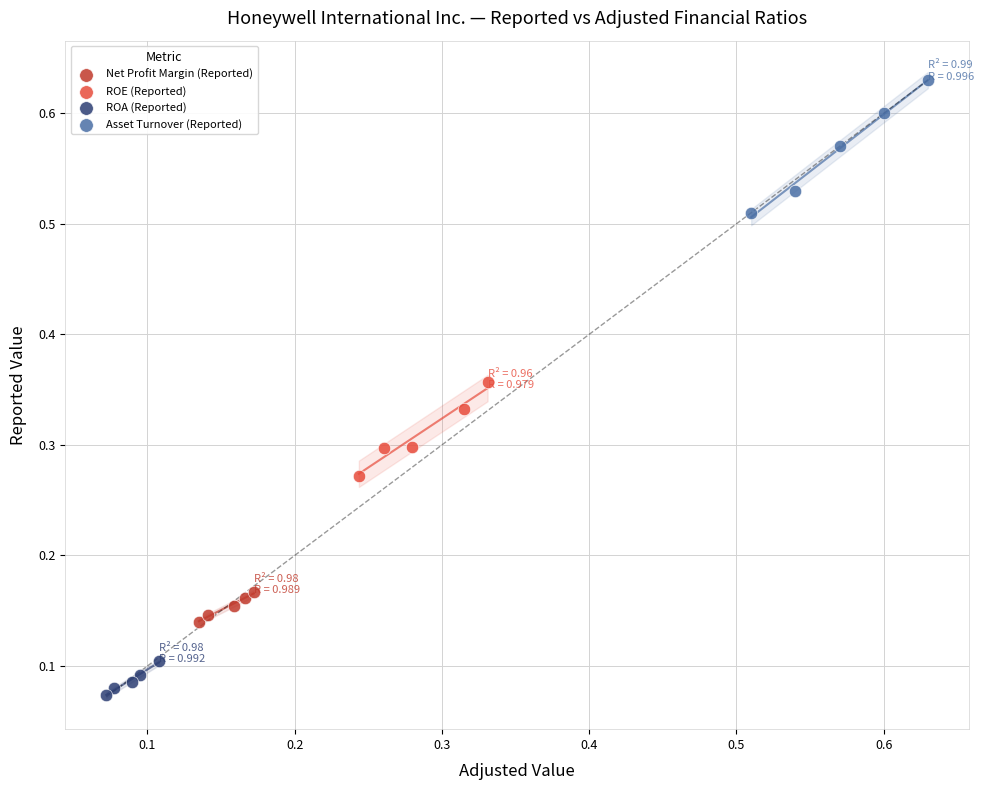

Which series reaches the maximum Y coordinate?

Asset Turnover (Reported)